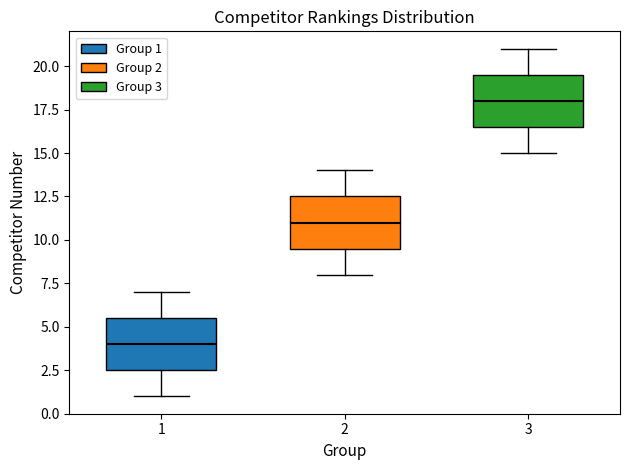

Reading left to right, read every box against the y-axis: the position of its median line, the range the box covers, and the ends of its whiskers. The values are not printed on the chart, so give them approximately, as read against the axis.

1: median 4.0, box 2.5 to 5.5, whiskers 1.0 to 7.0
2: median 11.0, box 9.5 to 12.5, whiskers 8.0 to 14.0
3: median 18.0, box 16.5 to 19.5, whiskers 15.0 to 21.0